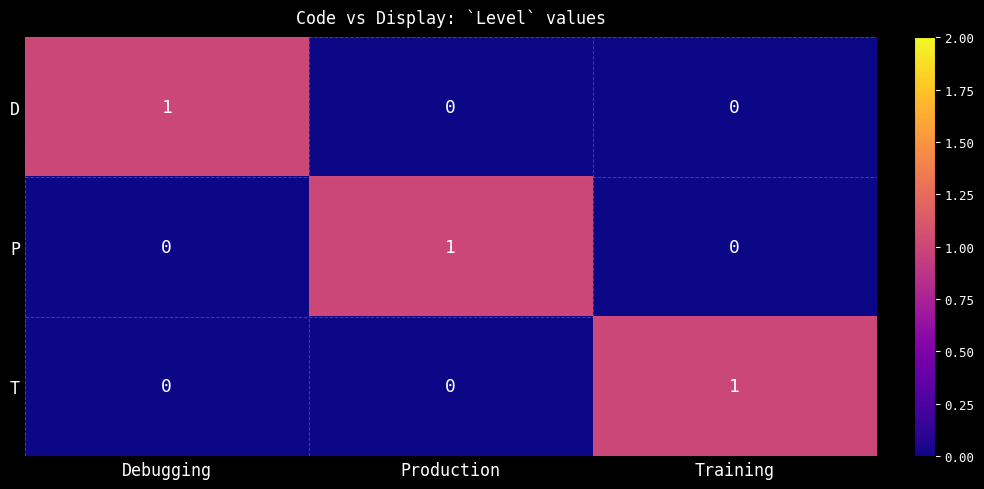

Which category has the highest value in the T series?

Training